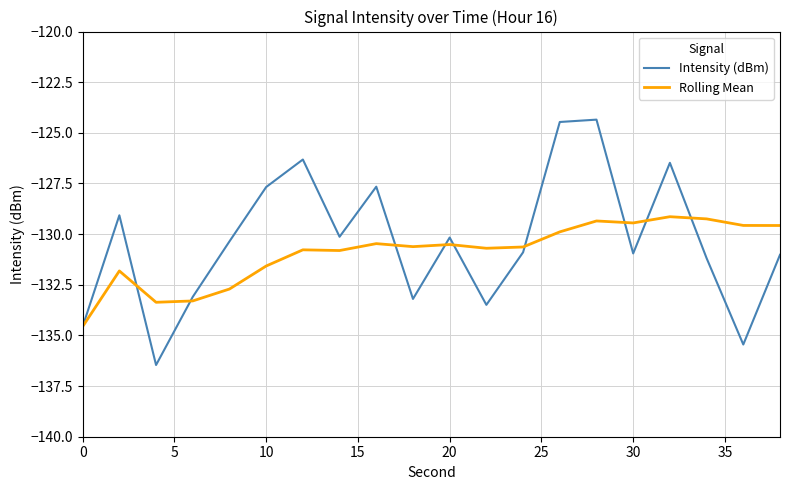

List the series in order of their peak value, lowest first.

Rolling Mean, Intensity (dBm)